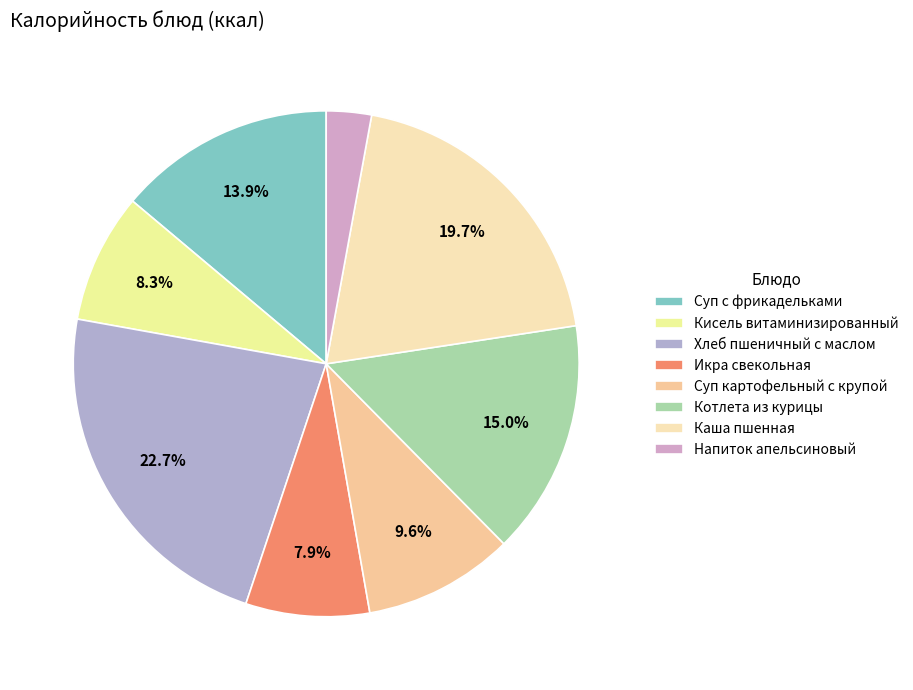

How many segments does this pie chart have?

8